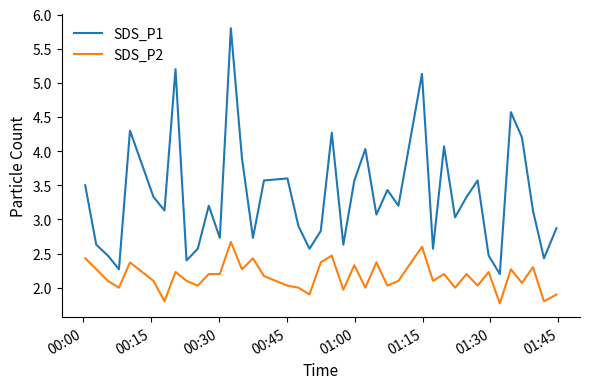

Which series has the largest range (max minus min)?

SDS_P1